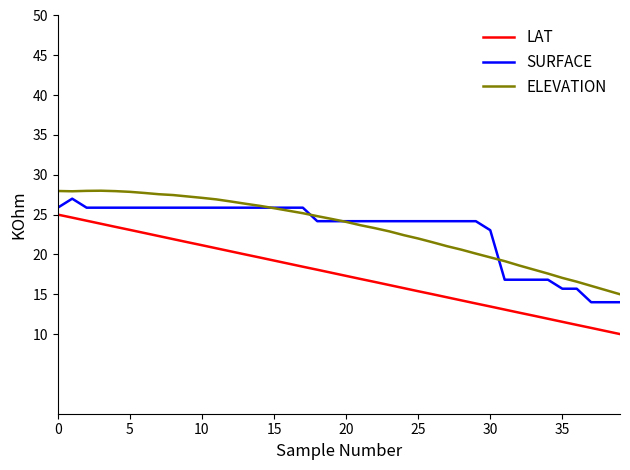

Which series has the largest range (max minus min)?

LAT